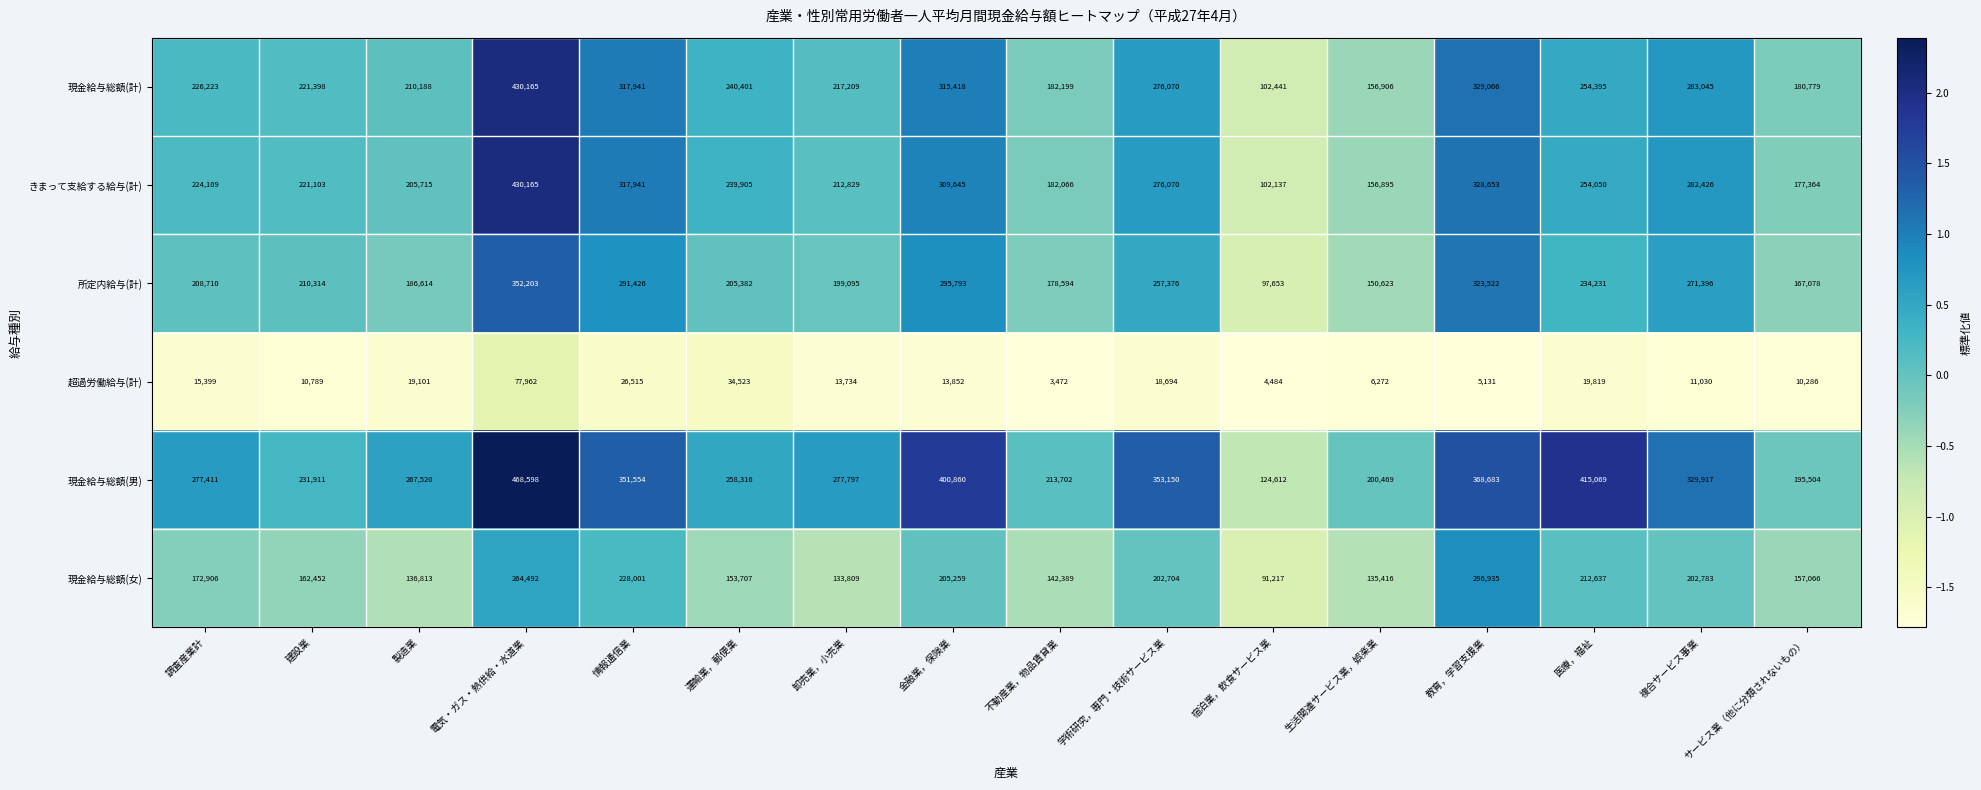

What is the difference between the highest and lowest values at 卸売業，小売業?

264063